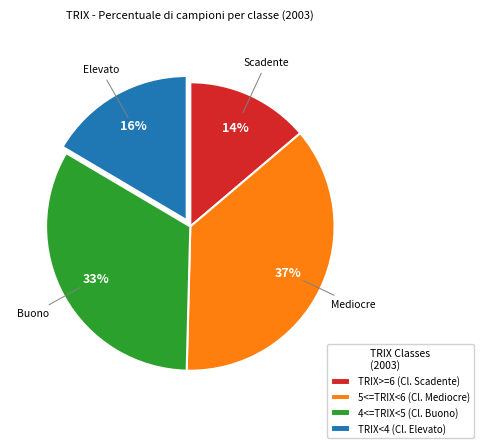

To the nearest percent, what is the combined percentage of TRIX<4 (Cl. Elevato) and 5<=TRIX<6 (Cl. Mediocre)?

53%